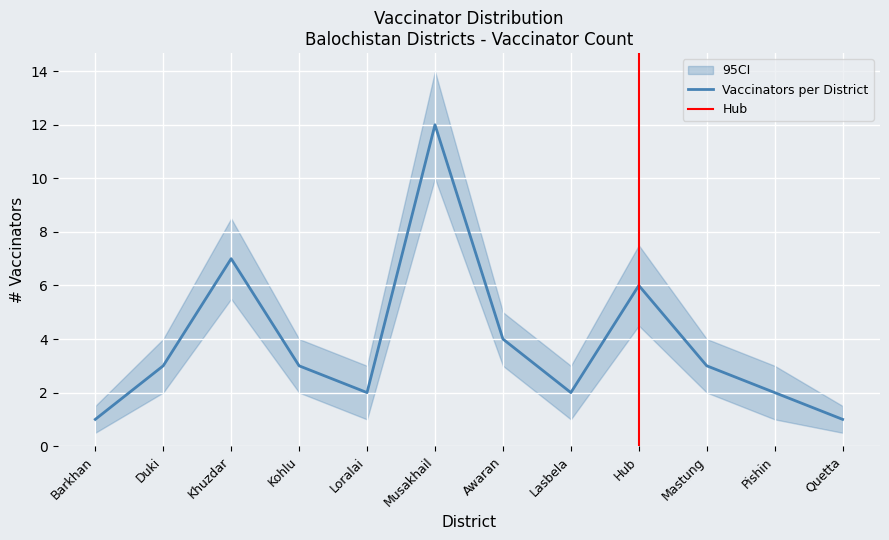

How many values in the Vaccinators per District series are below 3?

5